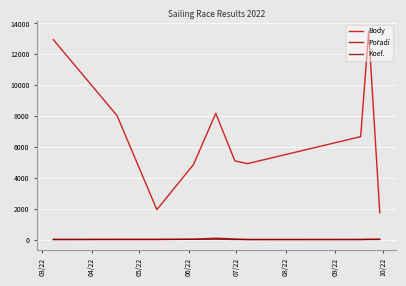

How many lines are shown in the chart?

3